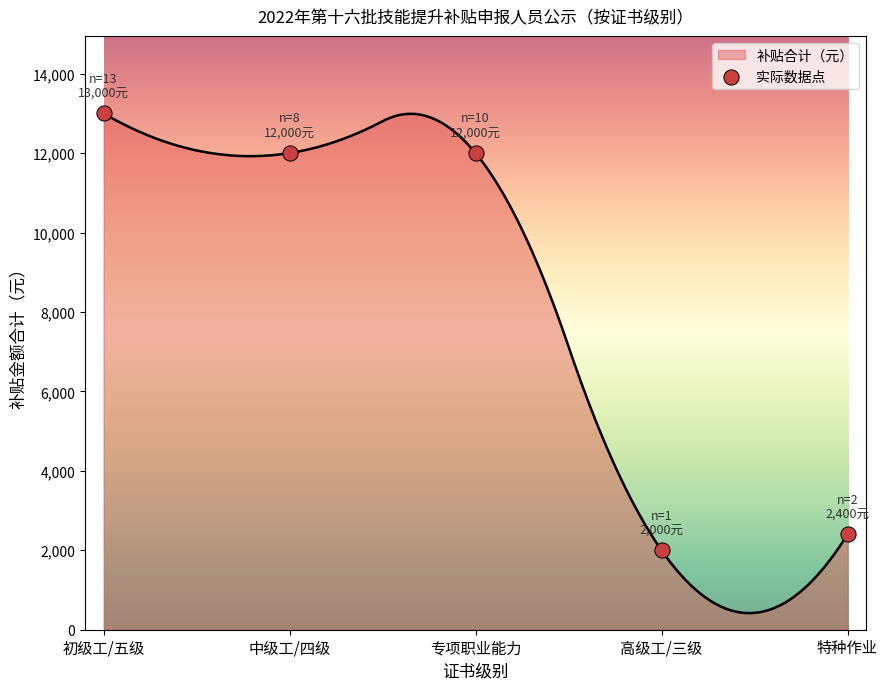

Which has a higher value, 特种作业 or 专项职业能力?

专项职业能力